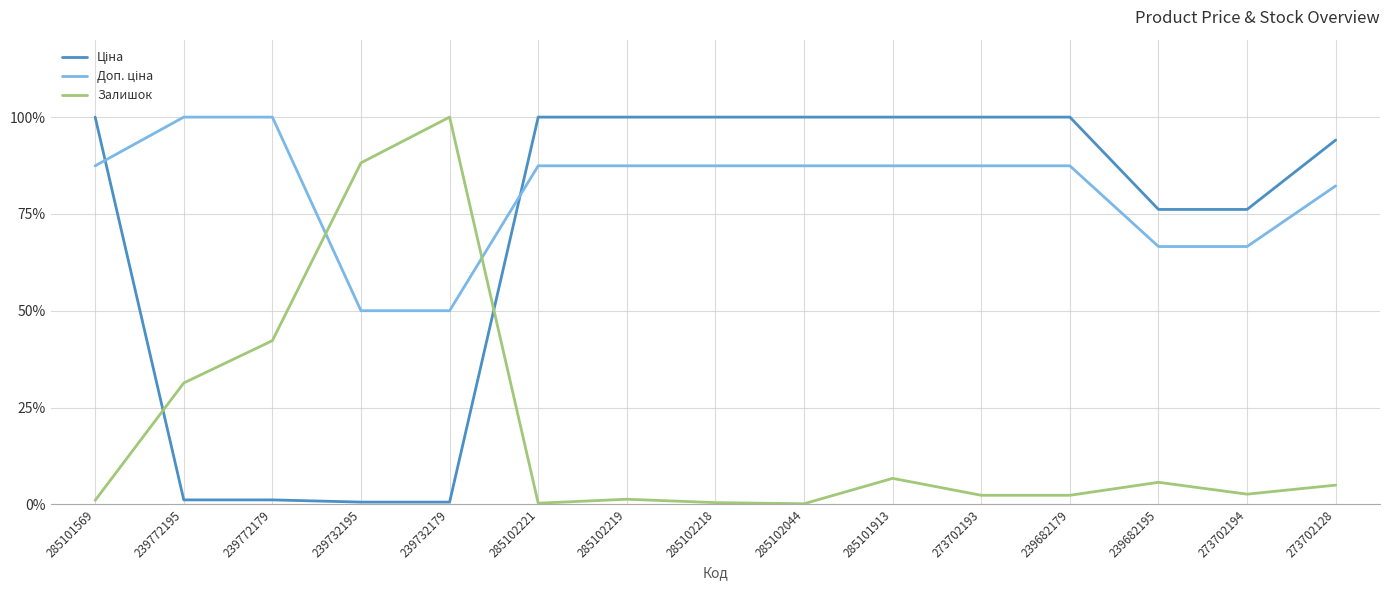

The Залишок series shows 2.3 at 273702193. True or false?

True